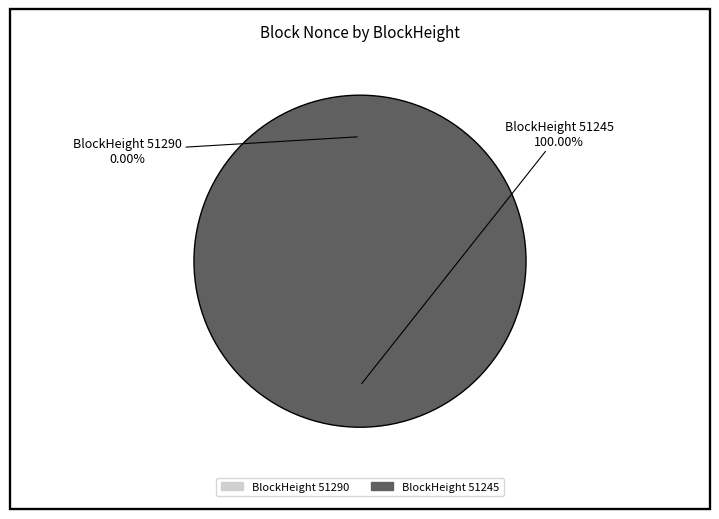

What is the largest slice in the pie chart?

51245